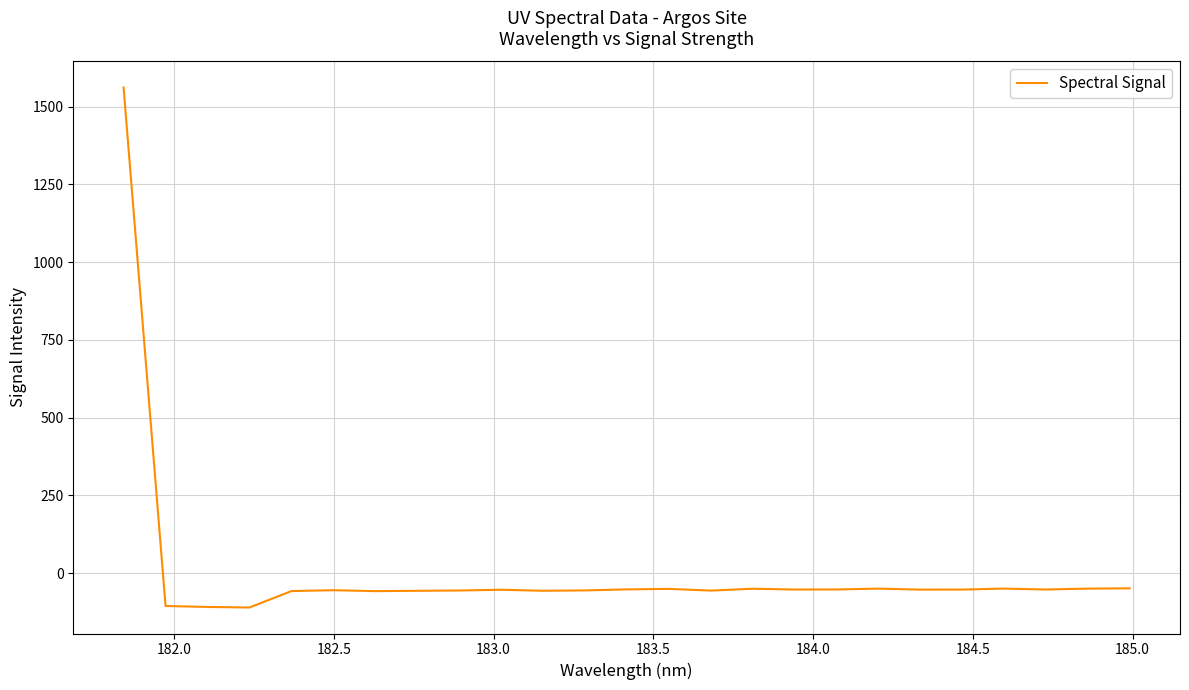

How many lines are shown in the chart?

1